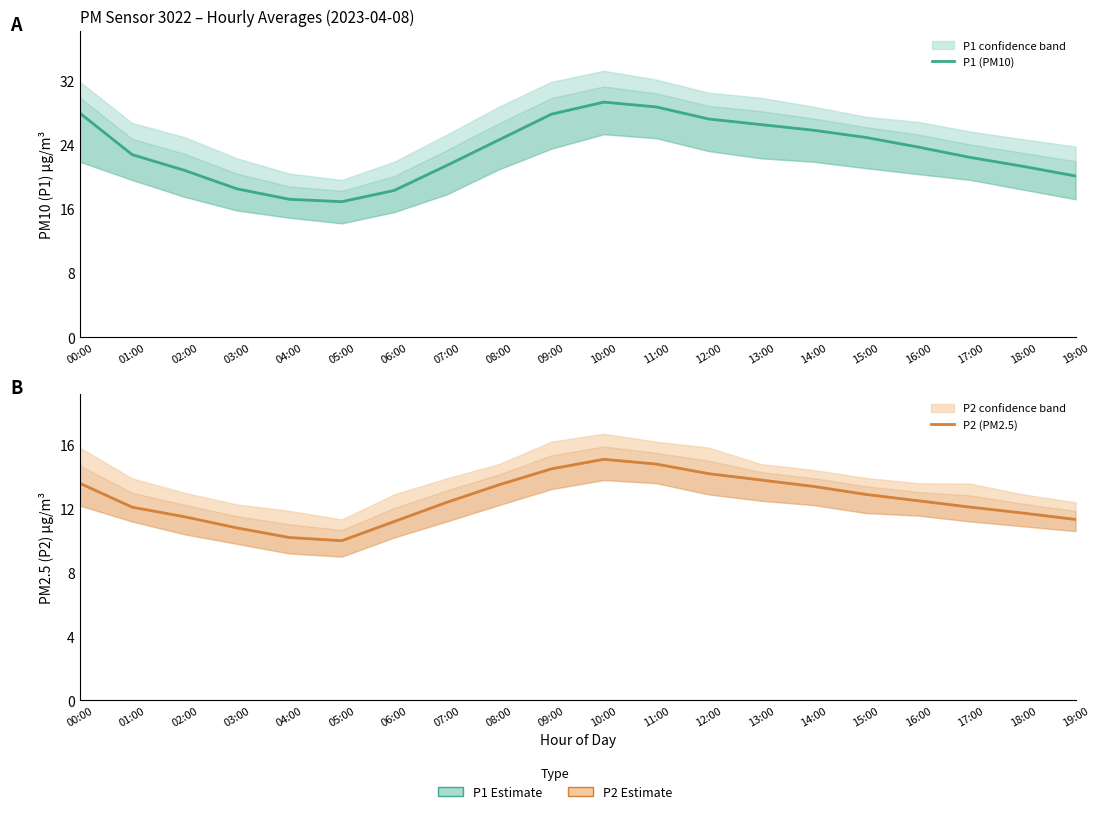

Reading left to right, extract all data points from this chart.

P1 (PM10): 27.9	22.8	20.8	18.5	17.2	16.9	18.3	21.4	24.6	27.8	29.3	28.7	27.2	26.5	25.8	24.9	23.7	22.4	21.3	20.1
P2 (PM2.5): 13.6	12.1	11.5	10.8	10.2	10.0	11.2	12.4	13.5	14.5	15.1	14.8	14.2	13.8	13.4	12.9	12.5	12.1	11.7	11.3